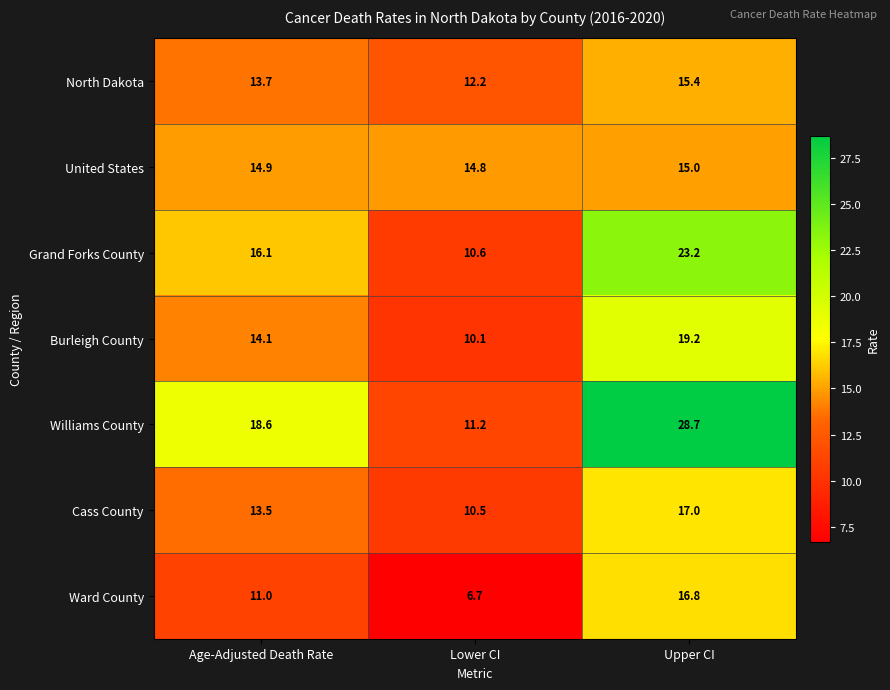

Between Age-Adjusted Death Rate and Upper CI, which series saw the biggest shift?

Williams County